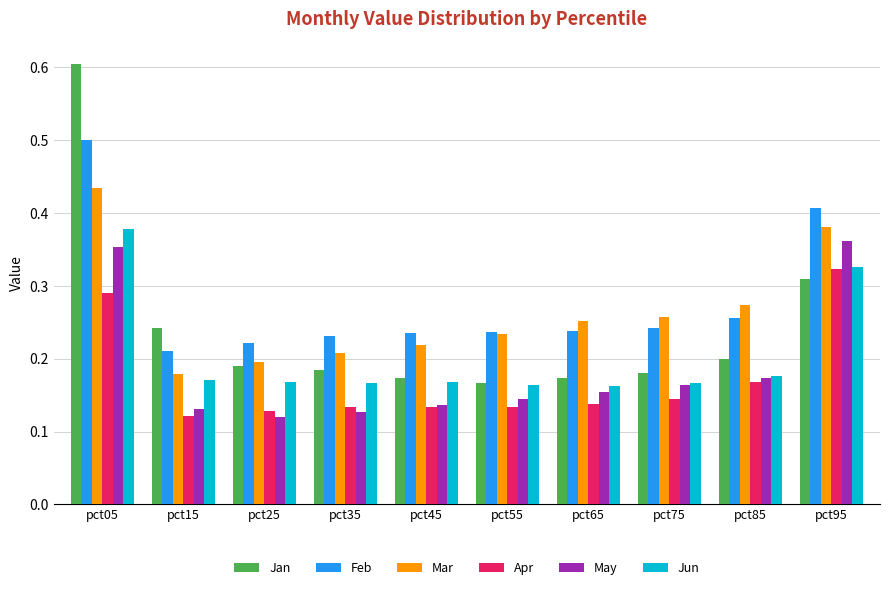

At how many categories does at least one series exceed 0?

10